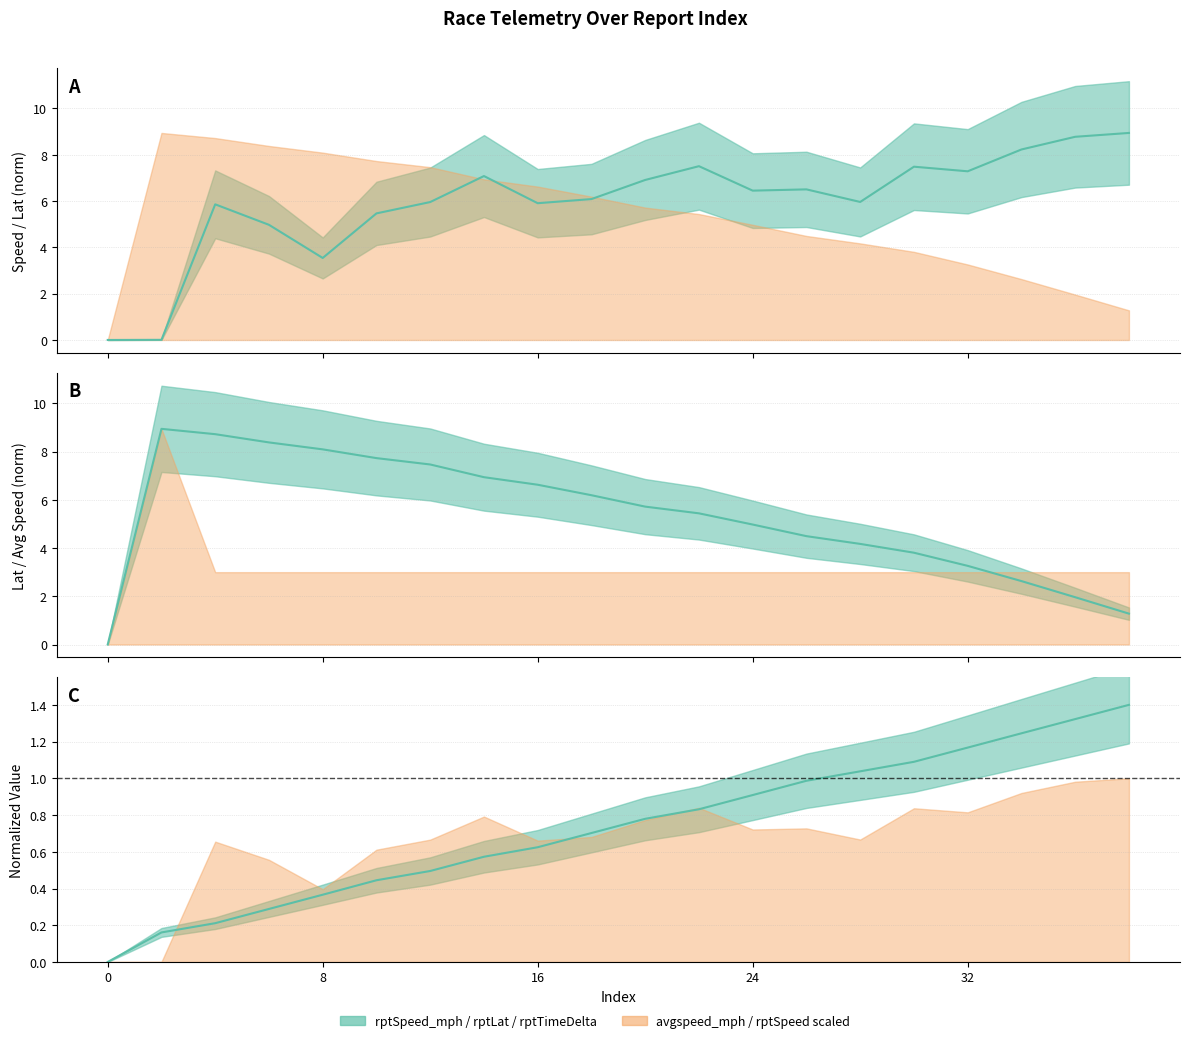

Which series has the widest spread of values?

rptSpeed_mph